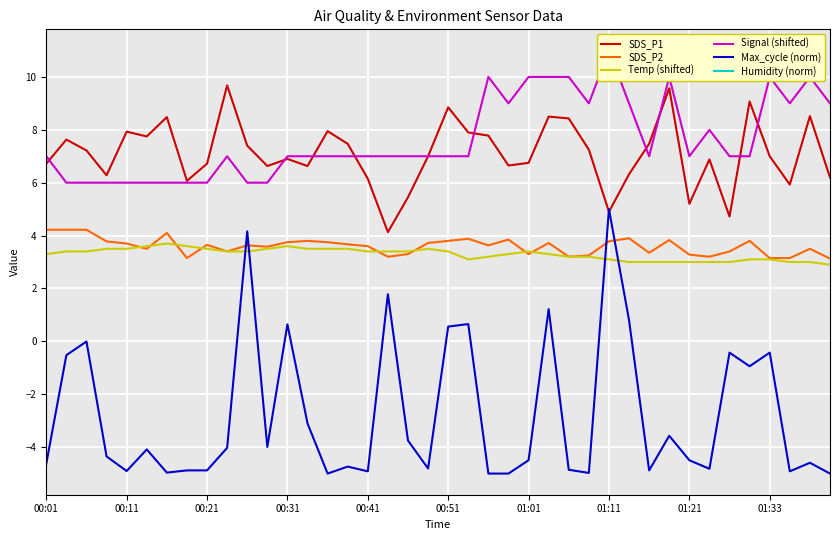

What is the average value of the Signal (shifted) series?

7.7